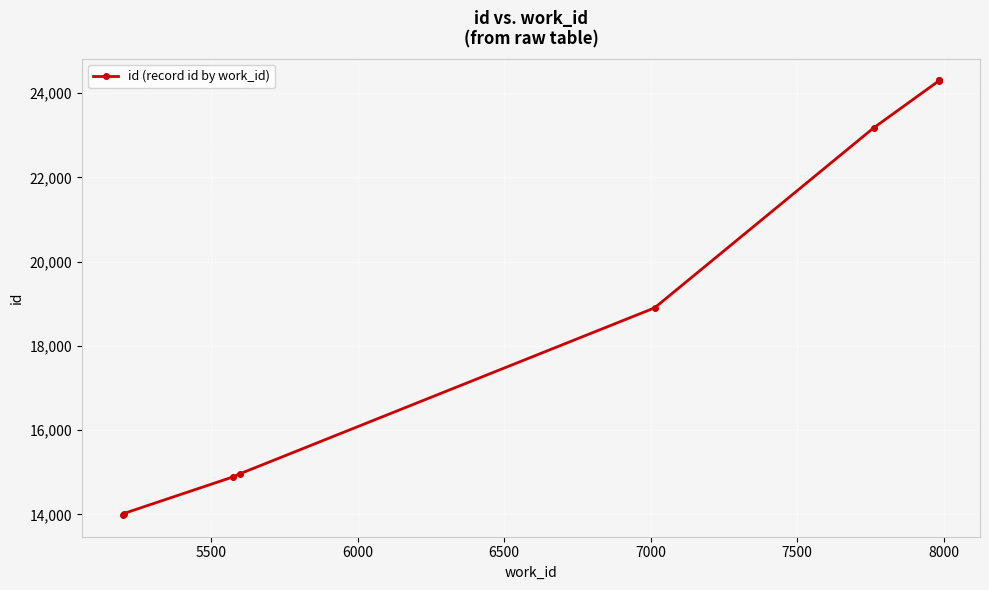

What is the greatest value displayed?

24301